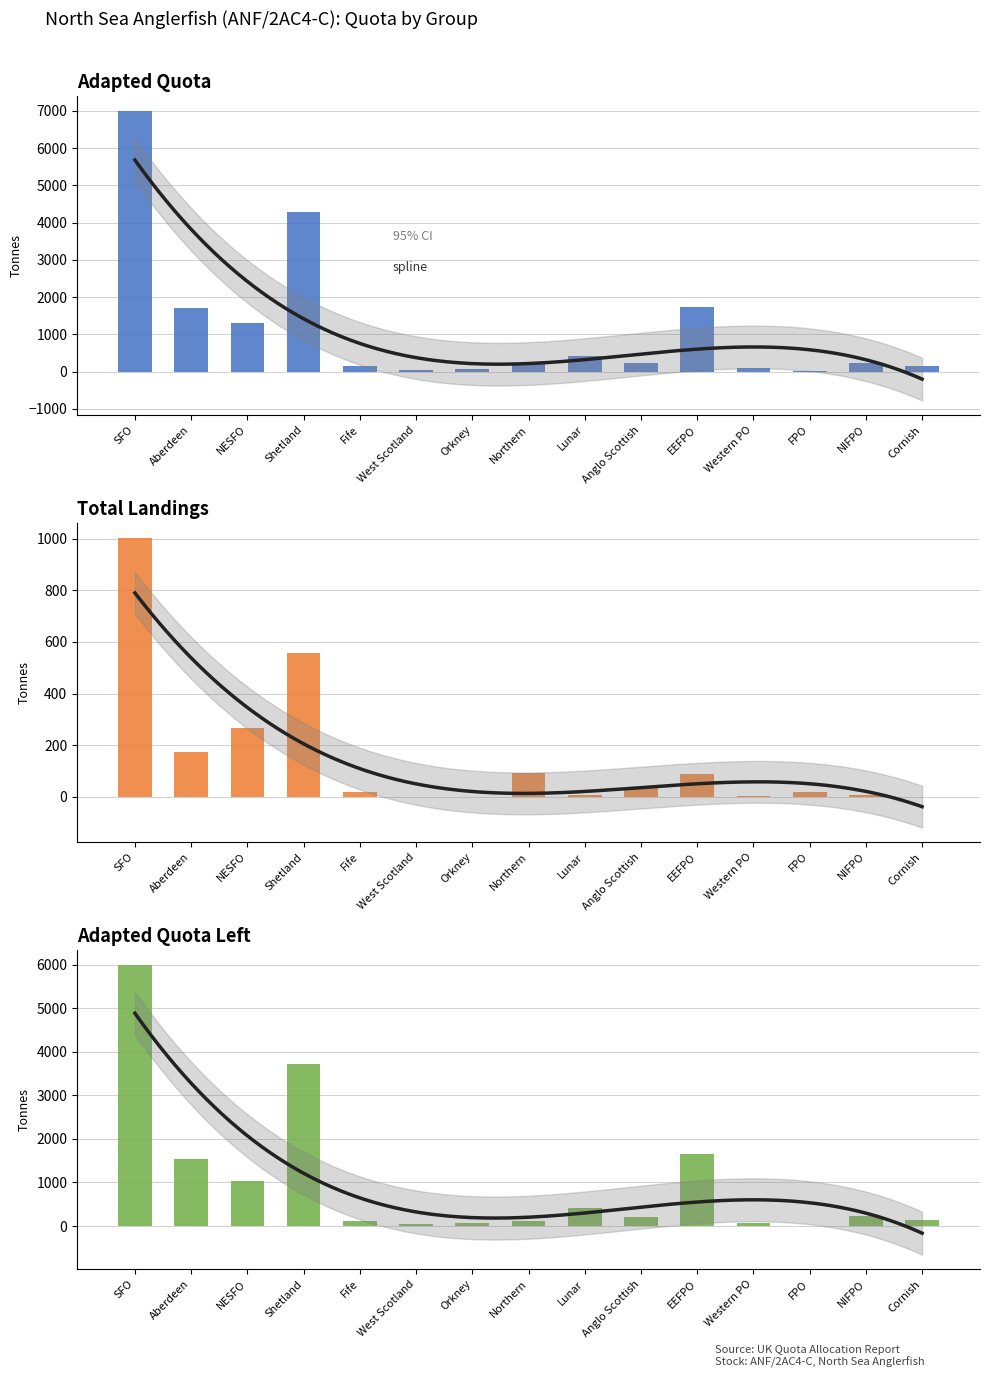

What is the sum of the Total Landings values at Orkney and Aberdeen?

173.0